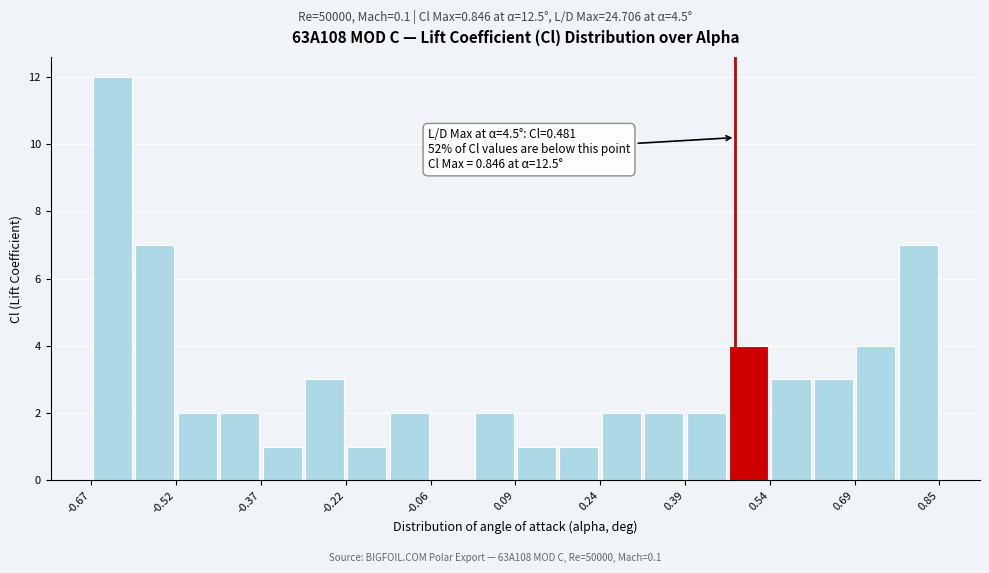

Read against the x-axis, roughly where is the centre of the tallest bar?

-0.64